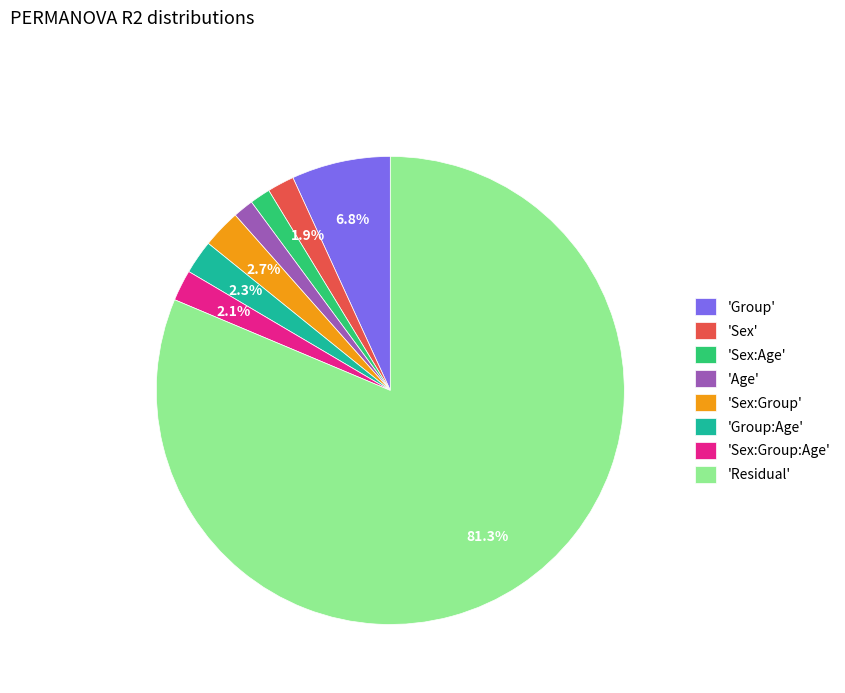

What is the majority slice?

'Residual'